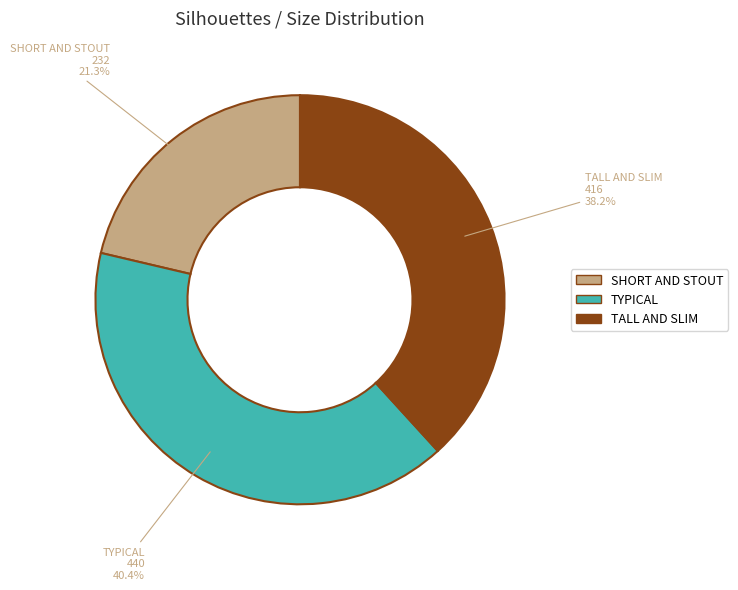

How many slices are in this pie chart?

3